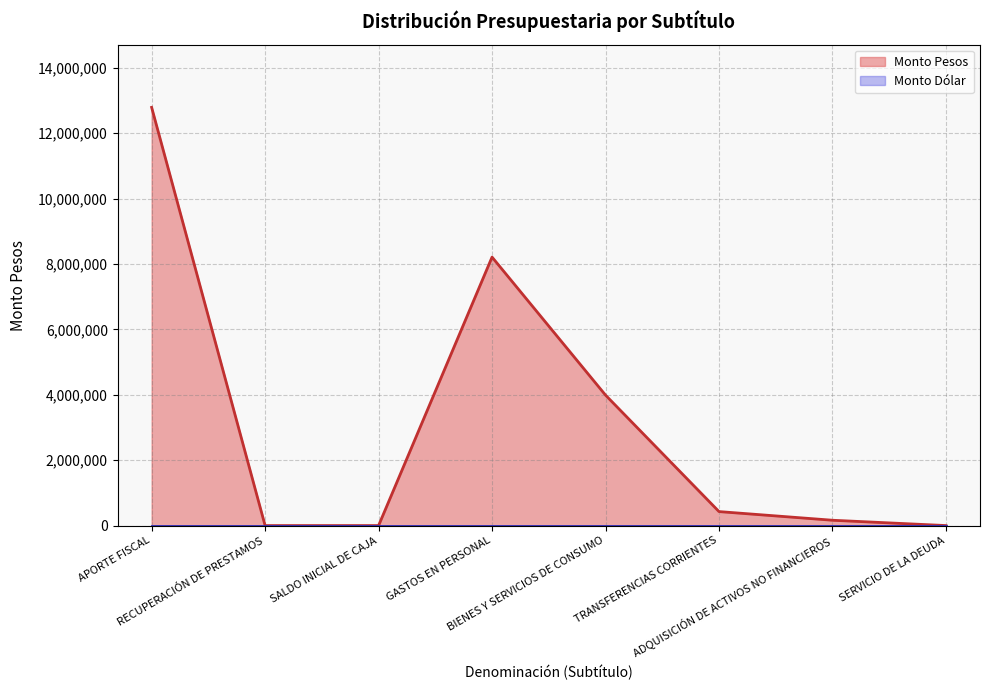

What is the sum of all values?

25581756